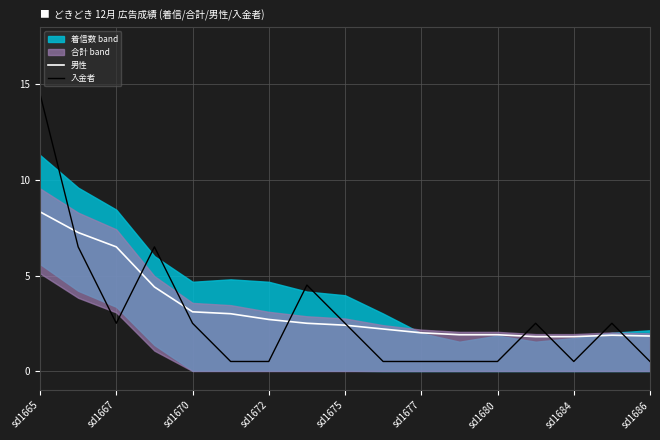

What is the approximate value of 男性 at sd1684?

1.8